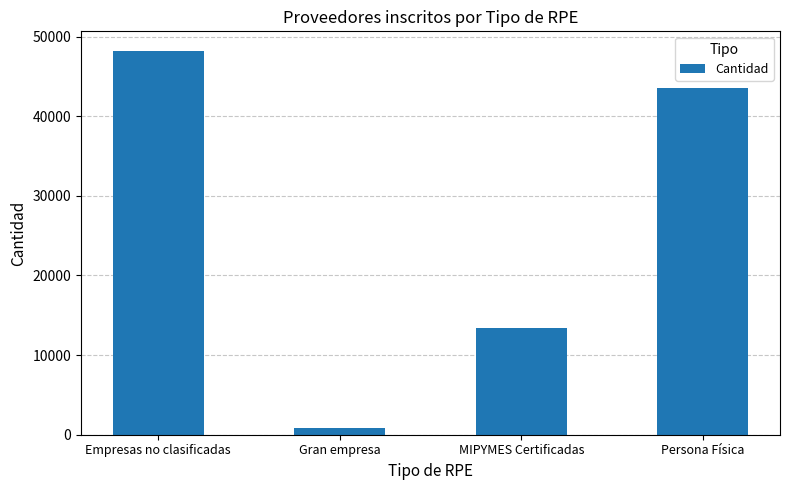

What is the label of the 3rd bar from the right?

Gran empresa